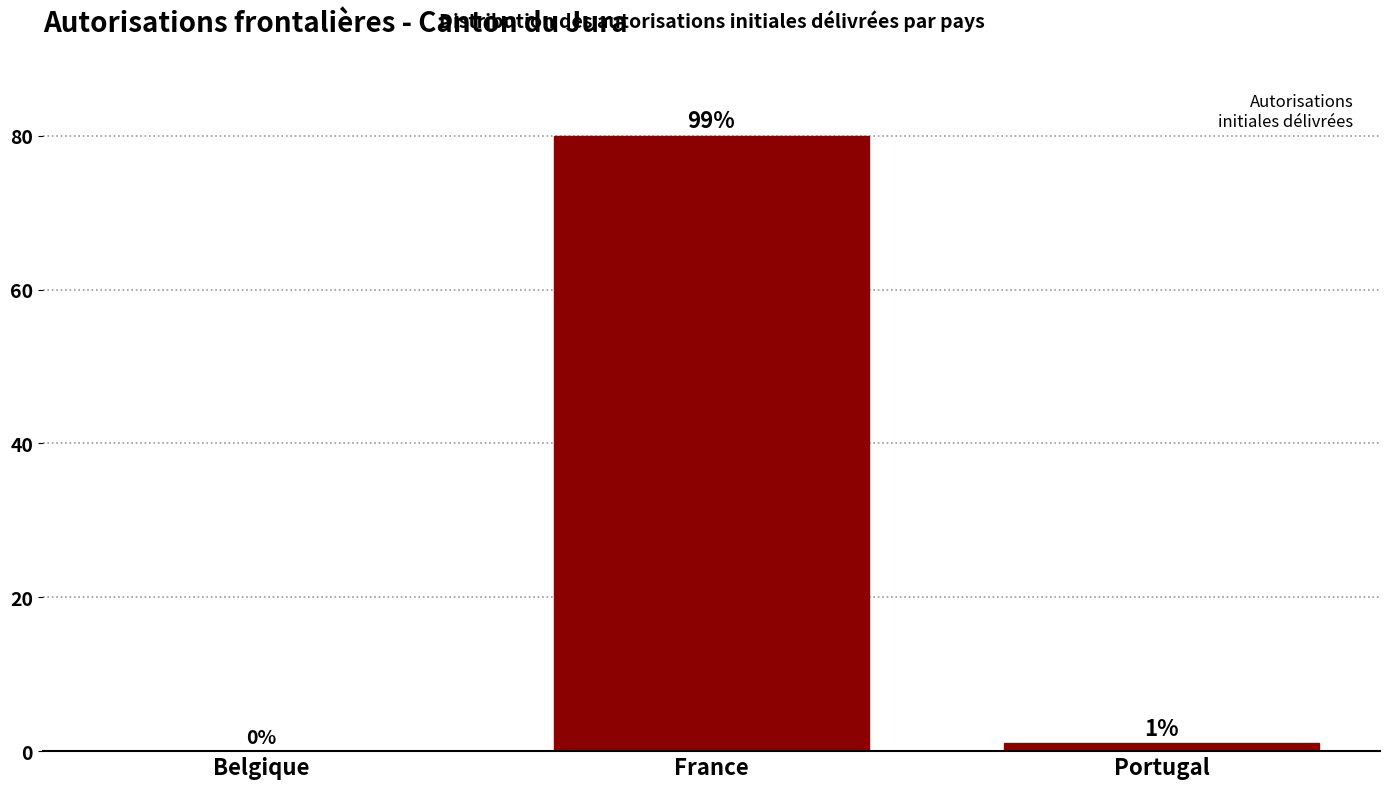

Reading left to right, transcribe all the data shown in this chart.

Belgique=0	France=80	Portugal=1